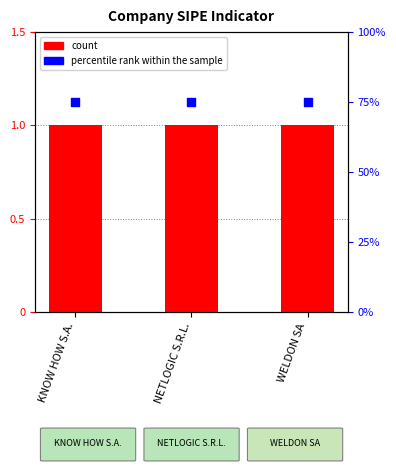

Which series reaches the maximum Y coordinate?

percentile rank within the sample